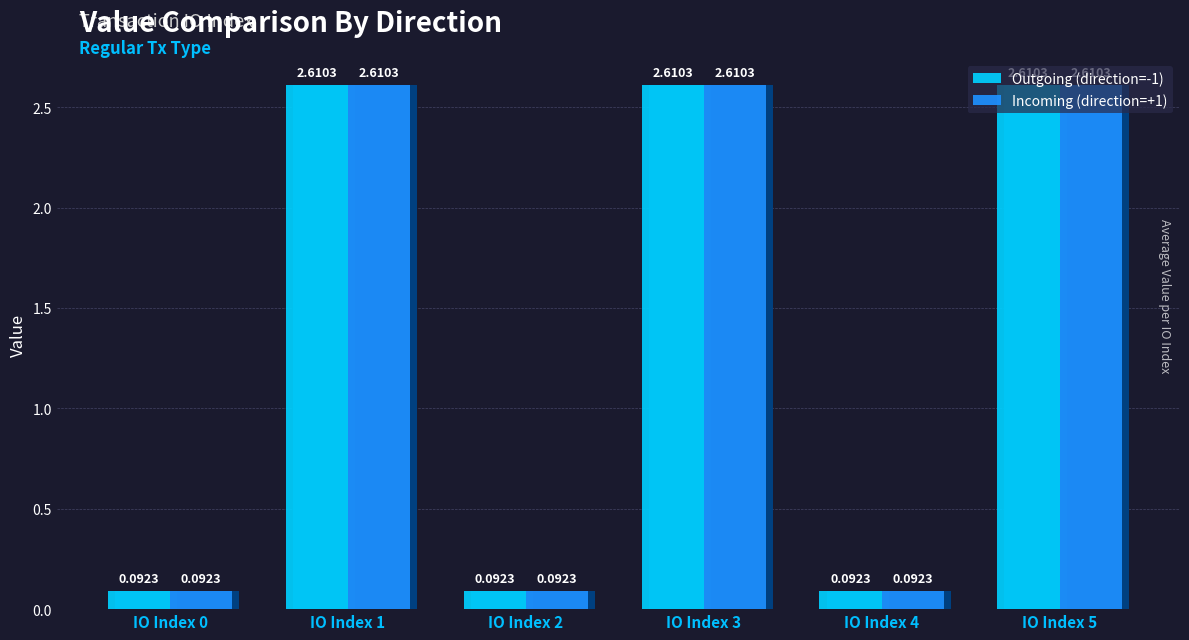

The Outgoing (direction=-1) series shows 2.6 at IO Index 1. True or false?

True